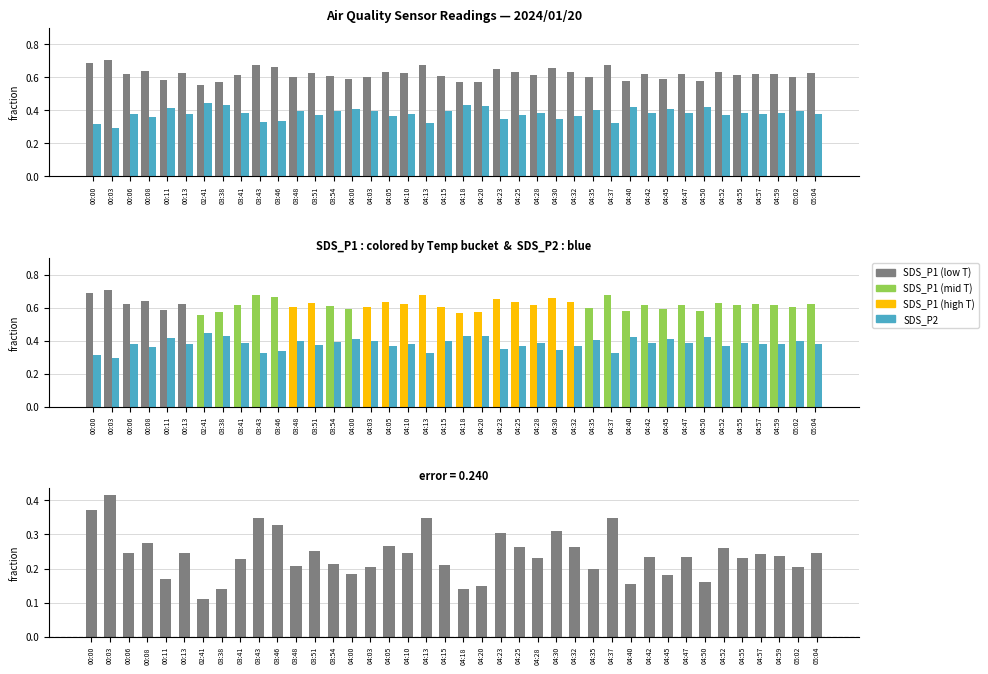

What is the difference between the maximum and minimum values in the SDS_P1 - SDS_P2 series?

0.3